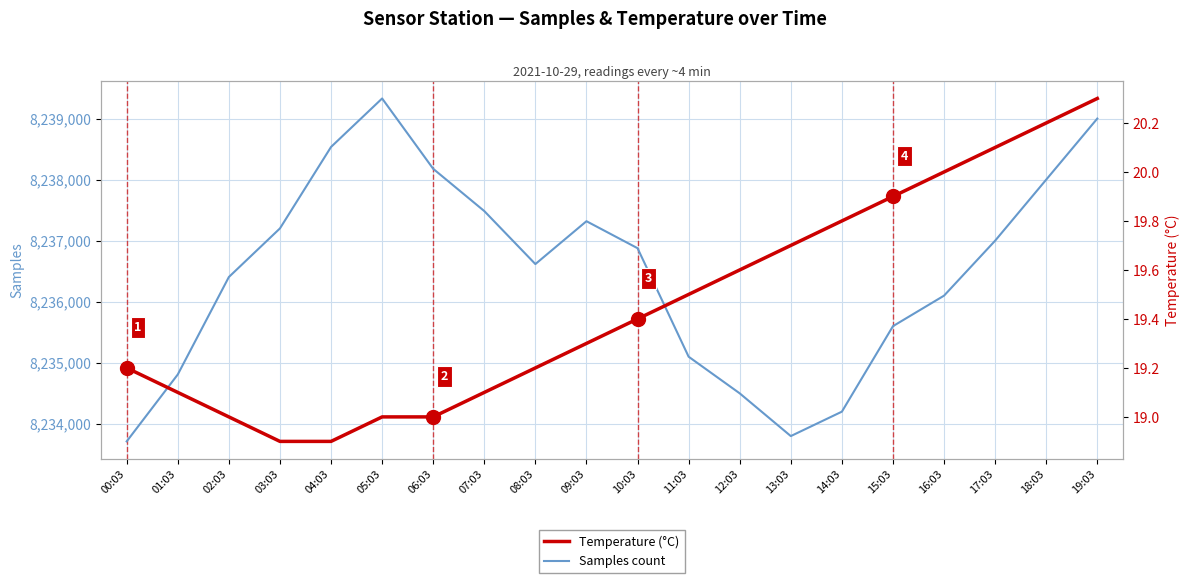

The value of Samples count at 14:03 is 13798660.5. True or false?

False